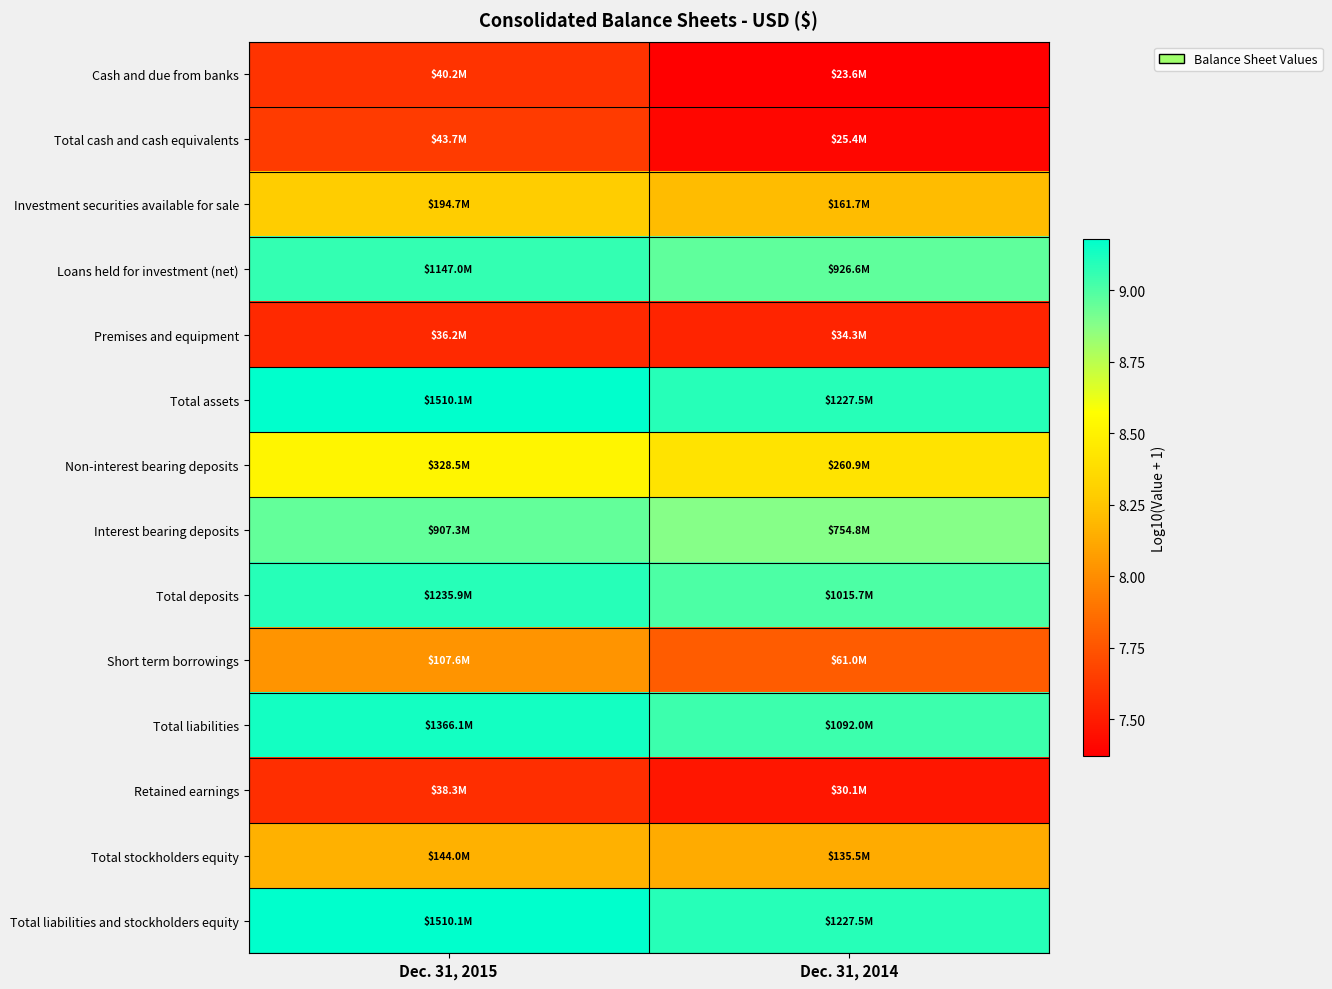

Reading left to right, transcribe all the data shown in this chart.

Cash and due from banks: Dec. 31, 2015=7.6	Dec. 31, 2014=7.4
Total cash and cash equivalents: Dec. 31, 2015=7.6	Dec. 31, 2014=7.4
Investment securities available for sale: Dec. 31, 2015=8.3	Dec. 31, 2014=8.2
Loans held for investment (net): Dec. 31, 2015=9.1	Dec. 31, 2014=9.0
Premises and equipment: Dec. 31, 2015=7.6	Dec. 31, 2014=7.5
Total assets: Dec. 31, 2015=9.2	Dec. 31, 2014=9.1
Non-interest bearing deposits: Dec. 31, 2015=8.5	Dec. 31, 2014=8.4
Interest bearing deposits: Dec. 31, 2015=9.0	Dec. 31, 2014=8.9
Total deposits: Dec. 31, 2015=9.1	Dec. 31, 2014=9.0
Short term borrowings: Dec. 31, 2015=8.0	Dec. 31, 2014=7.8
Total liabilities: Dec. 31, 2015=9.1	Dec. 31, 2014=9.0
Retained earnings: Dec. 31, 2015=7.6	Dec. 31, 2014=7.5
Total stockholders equity: Dec. 31, 2015=8.2	Dec. 31, 2014=8.1
Total liabilities and stockholders equity: Dec. 31, 2015=9.2	Dec. 31, 2014=9.1